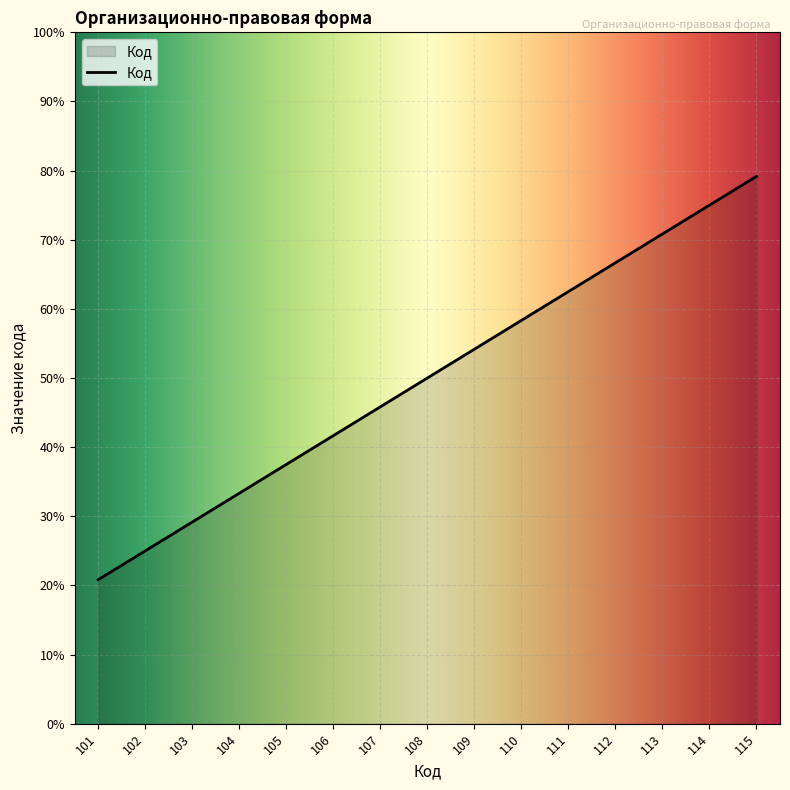

What is the average value?

108